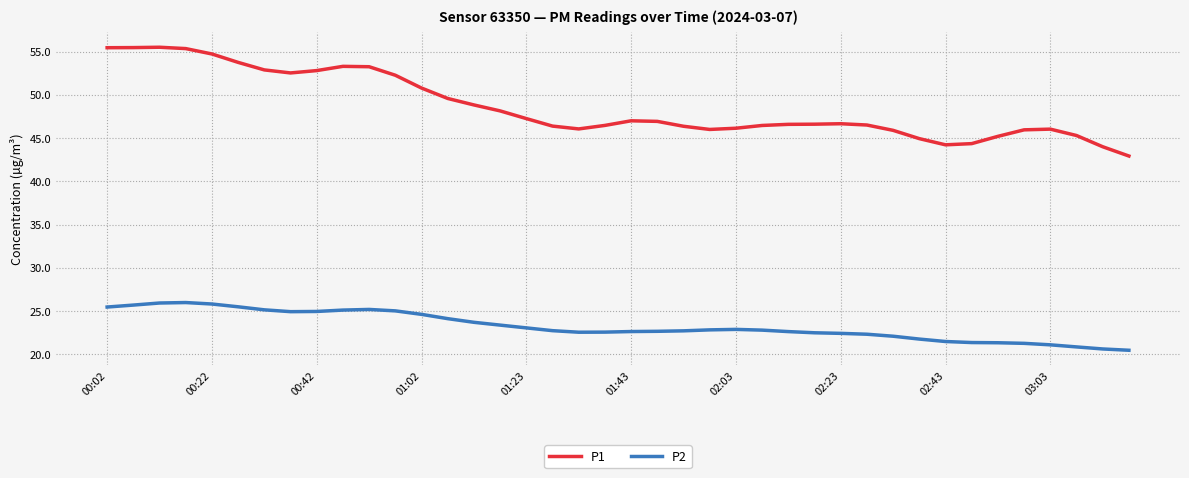

What are all the series names shown in the legend?

P1, P2